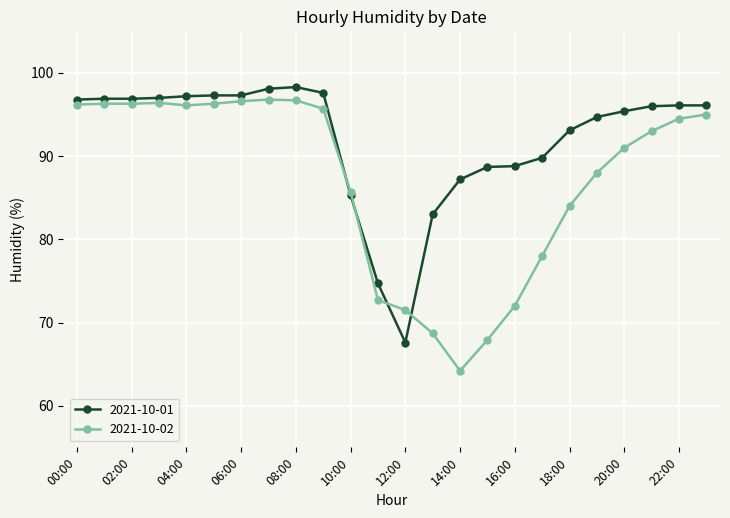

Which series has the largest range (max minus min)?

2021-10-02